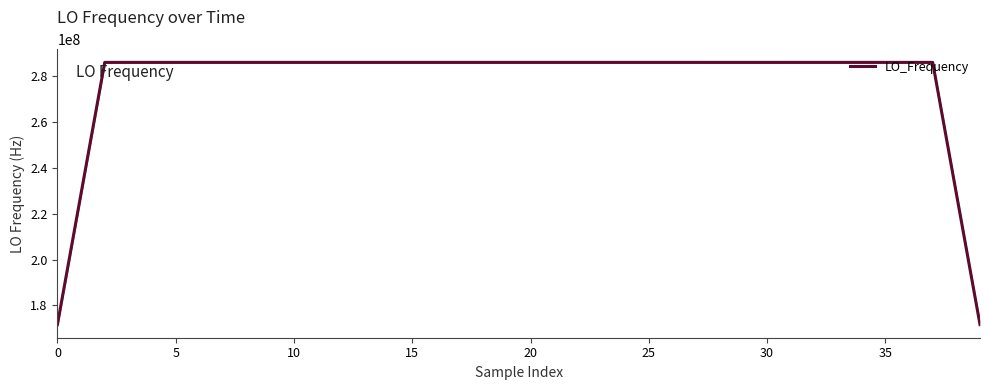

How many interior local valleys (lower than both neighbors) does the data have?

6